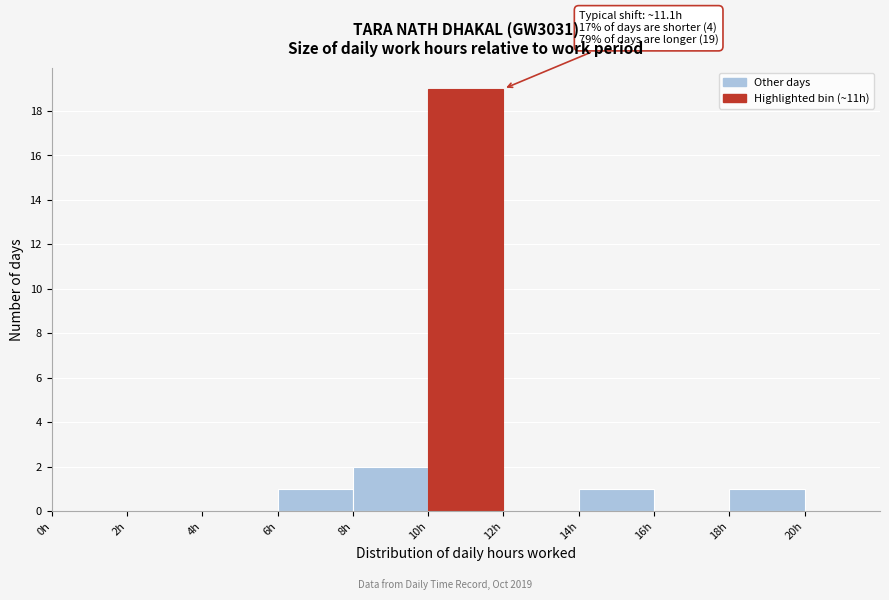

Over which range of the x-axis is the bar tallest?

10 to 12